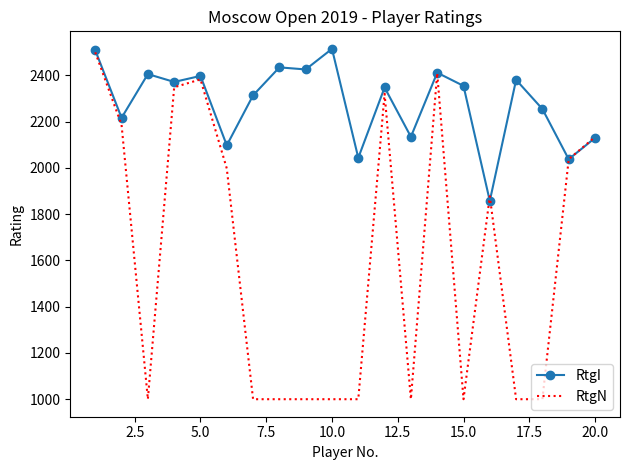

What are all the series names shown in the legend?

RtgI, RtgN